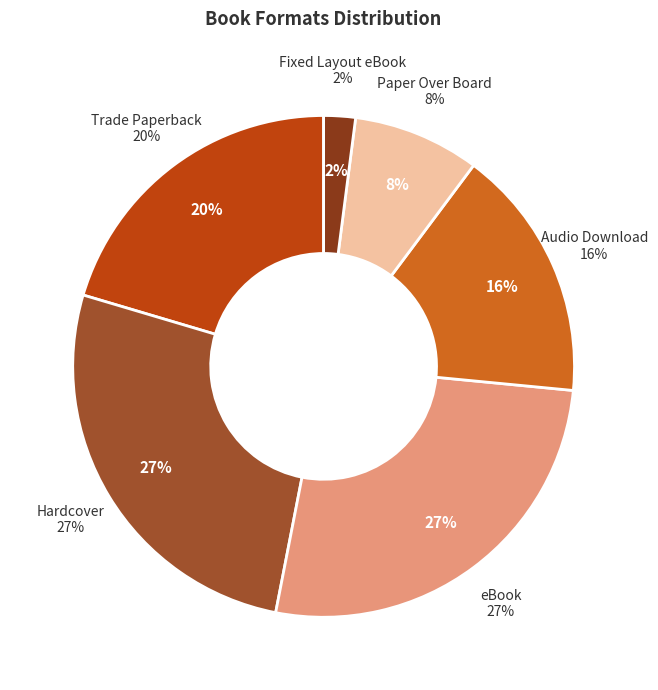

Rank the categories by value from highest to lowest.

Hardcover, eBook, Trade Paperback, Audio Download, Paper Over Board, Fixed Layout eBook